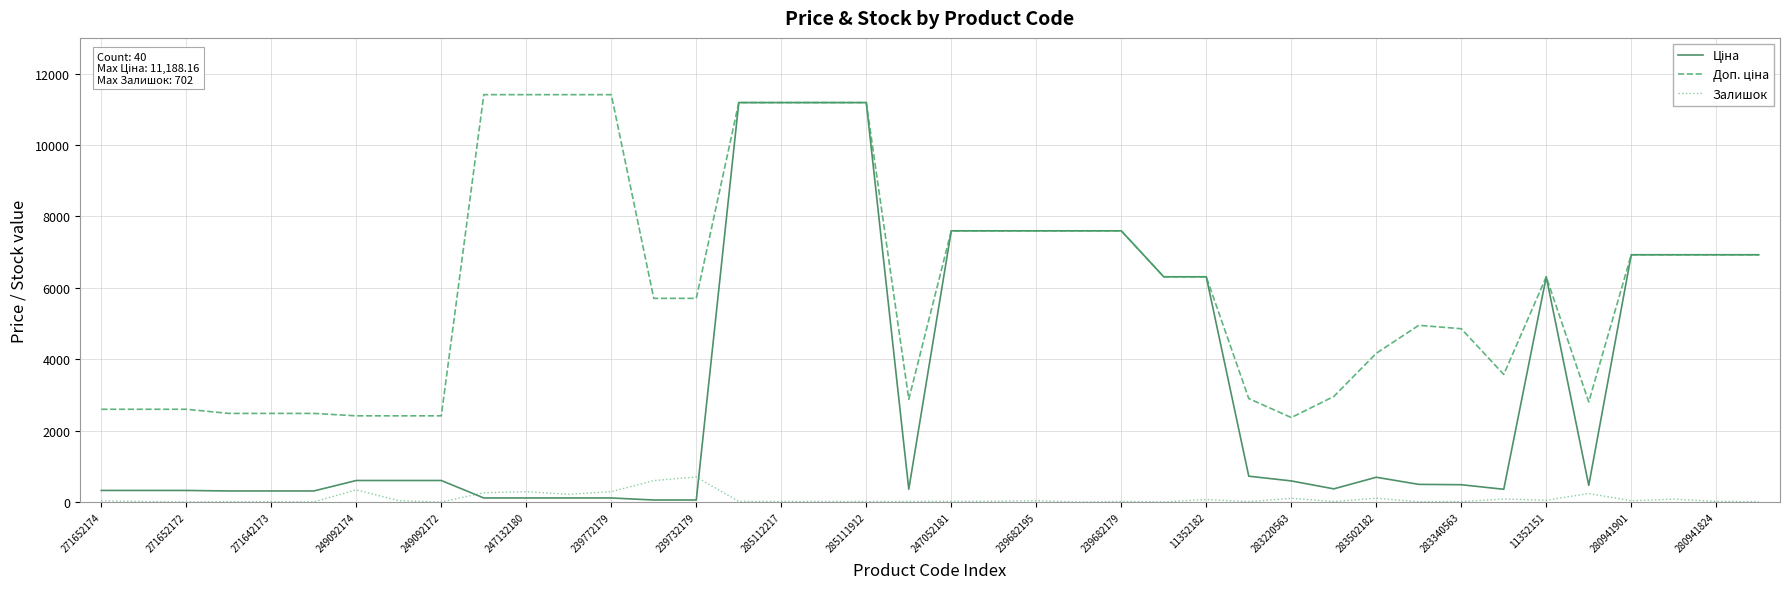

Count the number of data series in this chart.

3